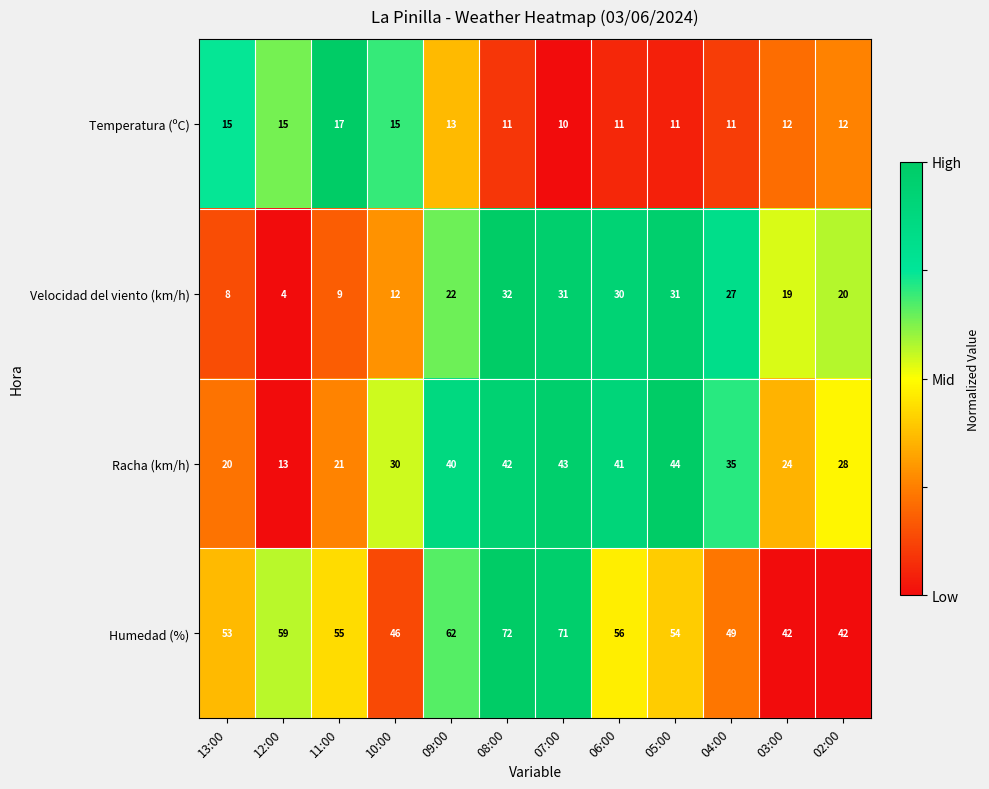

What is the difference between the Racha (km/h) values at 11:00 and 08:00?

21